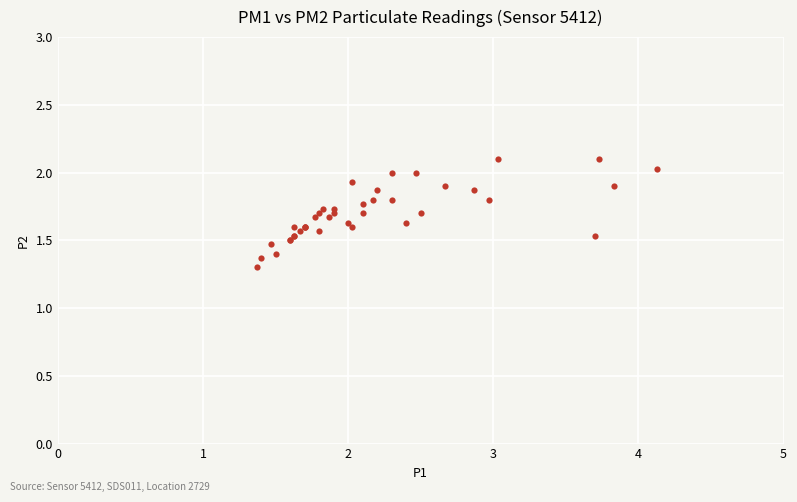

What Y value in the scatter plot is closest to 1?

1.3